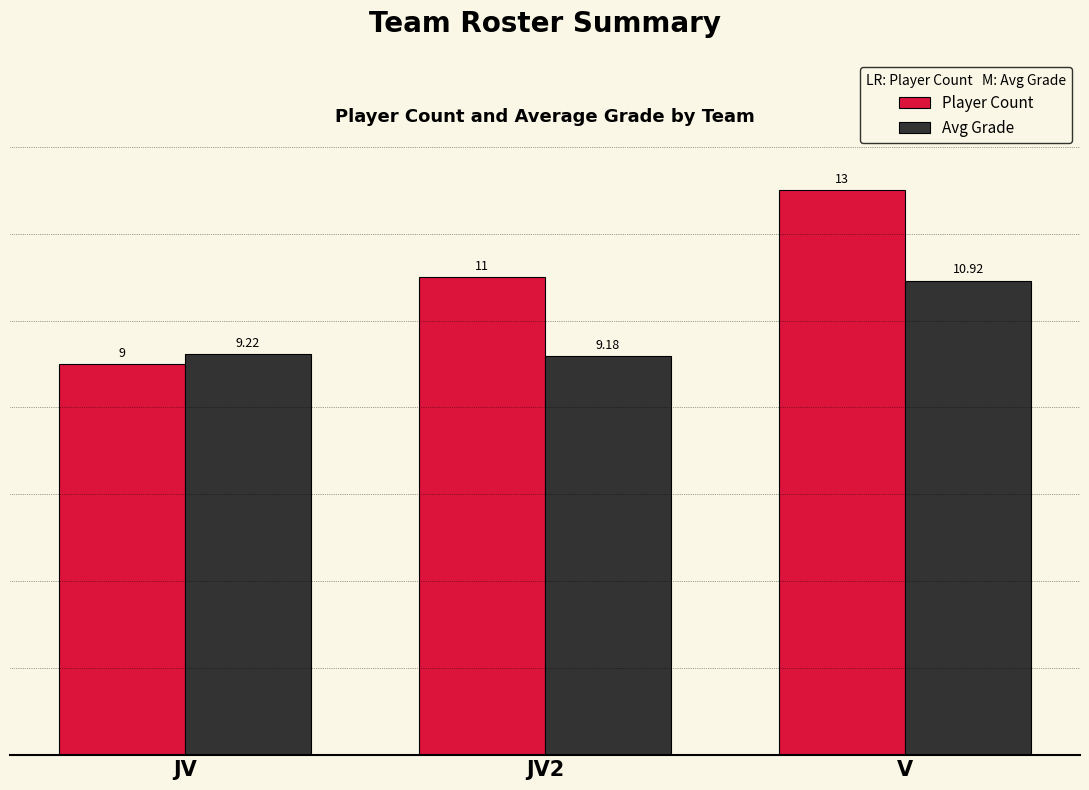

What is the difference between the maximum and second lowest values in the Avg Grade series?

1.7